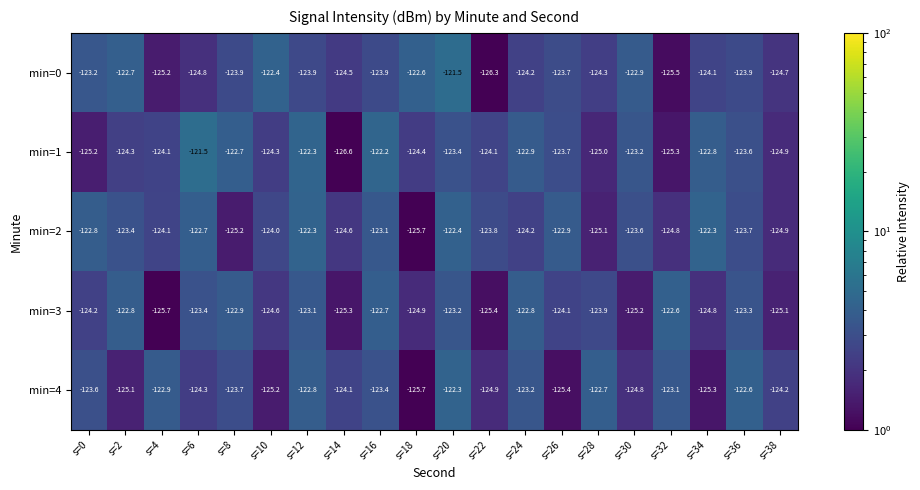

The value of min=4 at s=10 is 1.4. True or false?

True